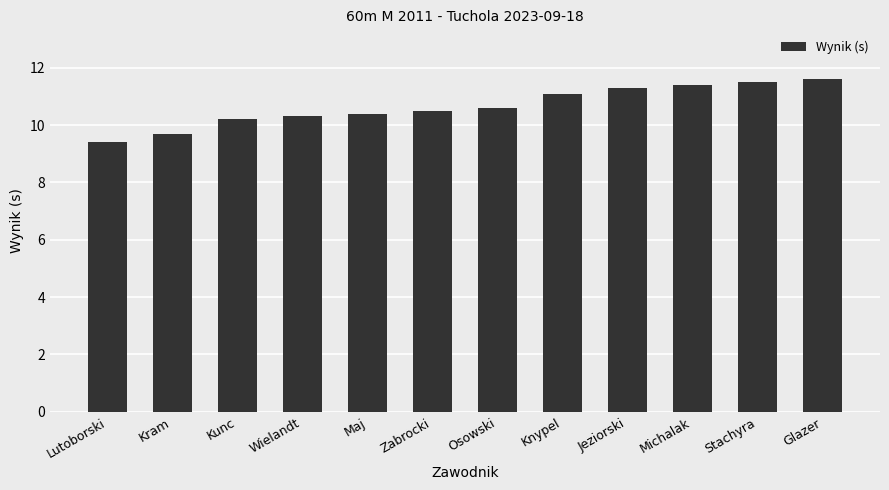

How many values are below 10?

2